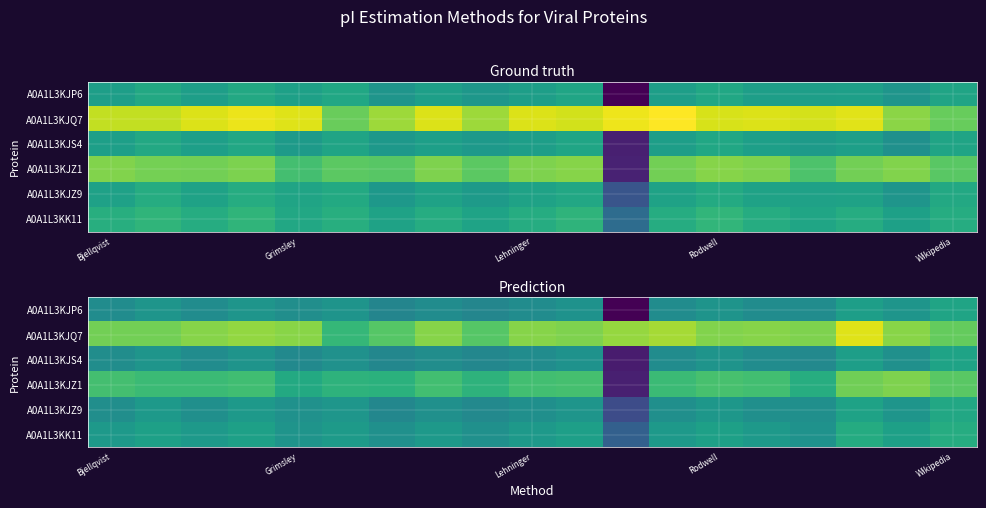

At how many categories does at least one series exceed 6?

19